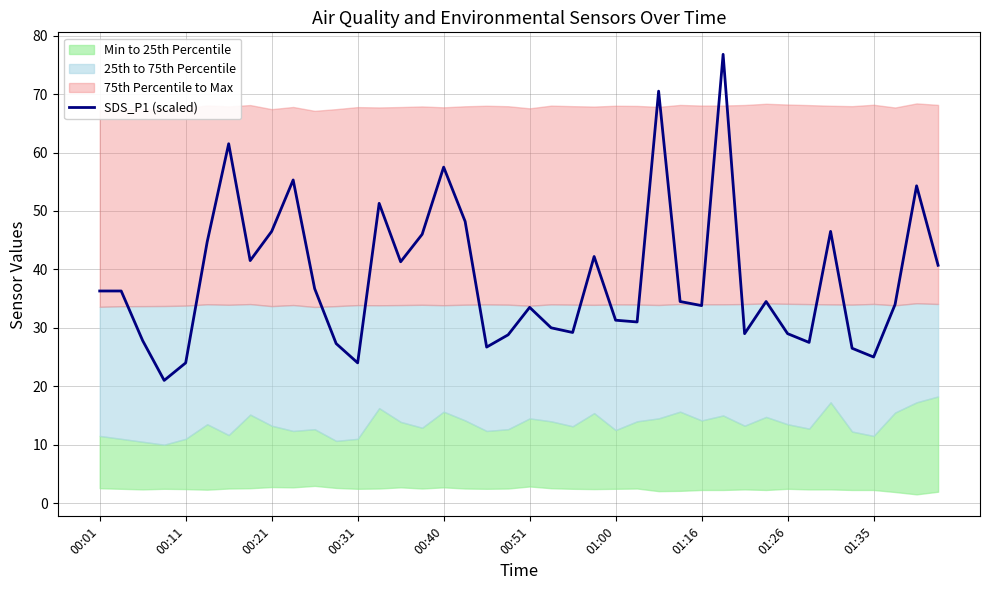

What is the minimum value for SDS_P1 (scaled)?

21.0